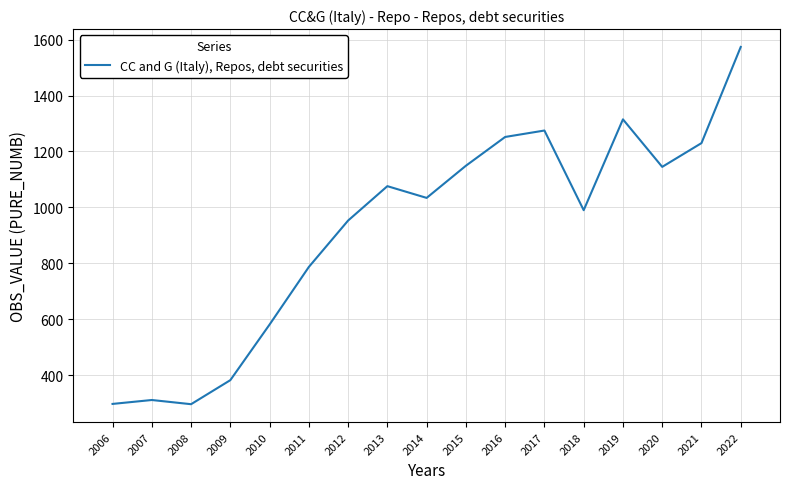

Is it true that the value at 2014 is 1034?

True